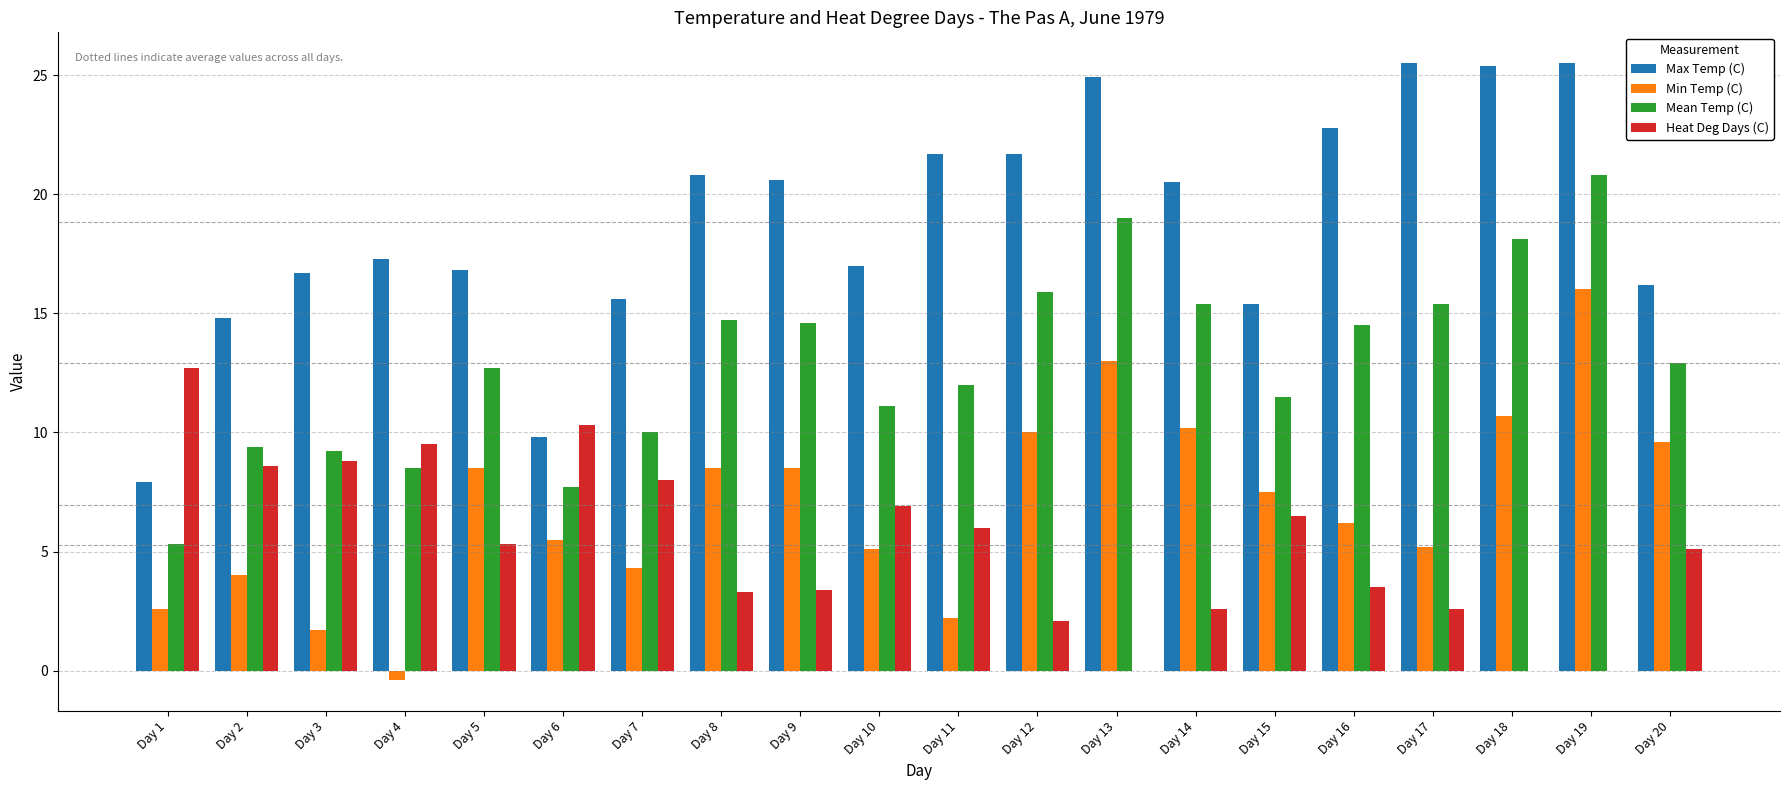

At which label is Heat Deg Days (C) closest to 6?

Day 11